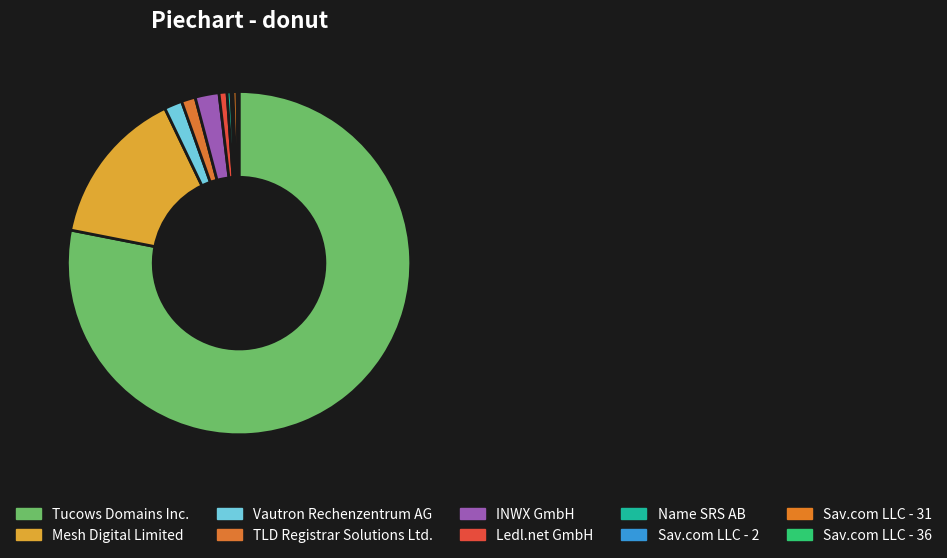

True or false: INWX GmbH accounts for 2% of the total.

True